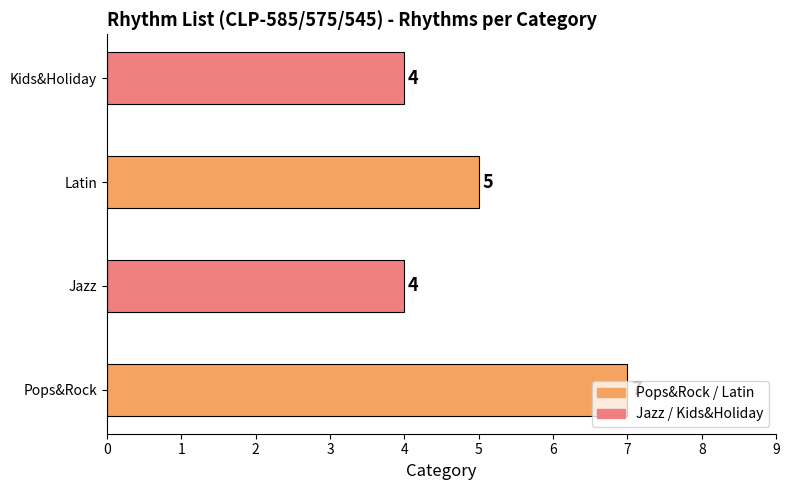

Is it true that the value at Kids&Holiday is 4?

True